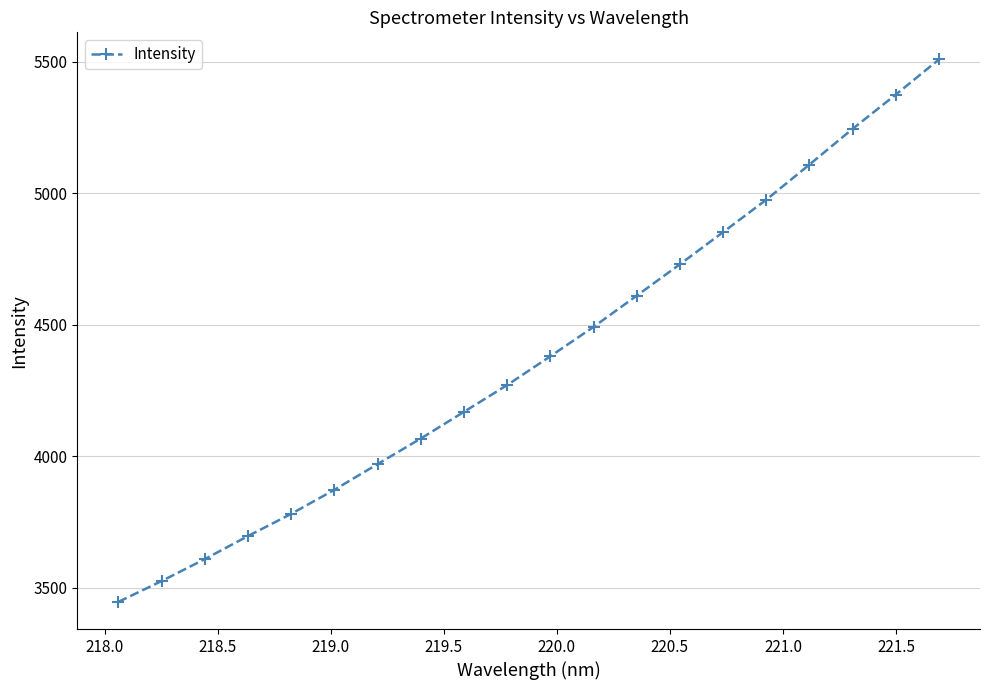

Reading left to right, transcribe all the data shown in this chart.

3446.8	3525.9	3609.5	3697.1	3781.5	3873.0	3970.9	4068.0	4169.6	4271.4	4380.8	4492.4	4611.2	4730.6	4852.8	4976.0	5109.6	5245.4	5375.6	5509.2